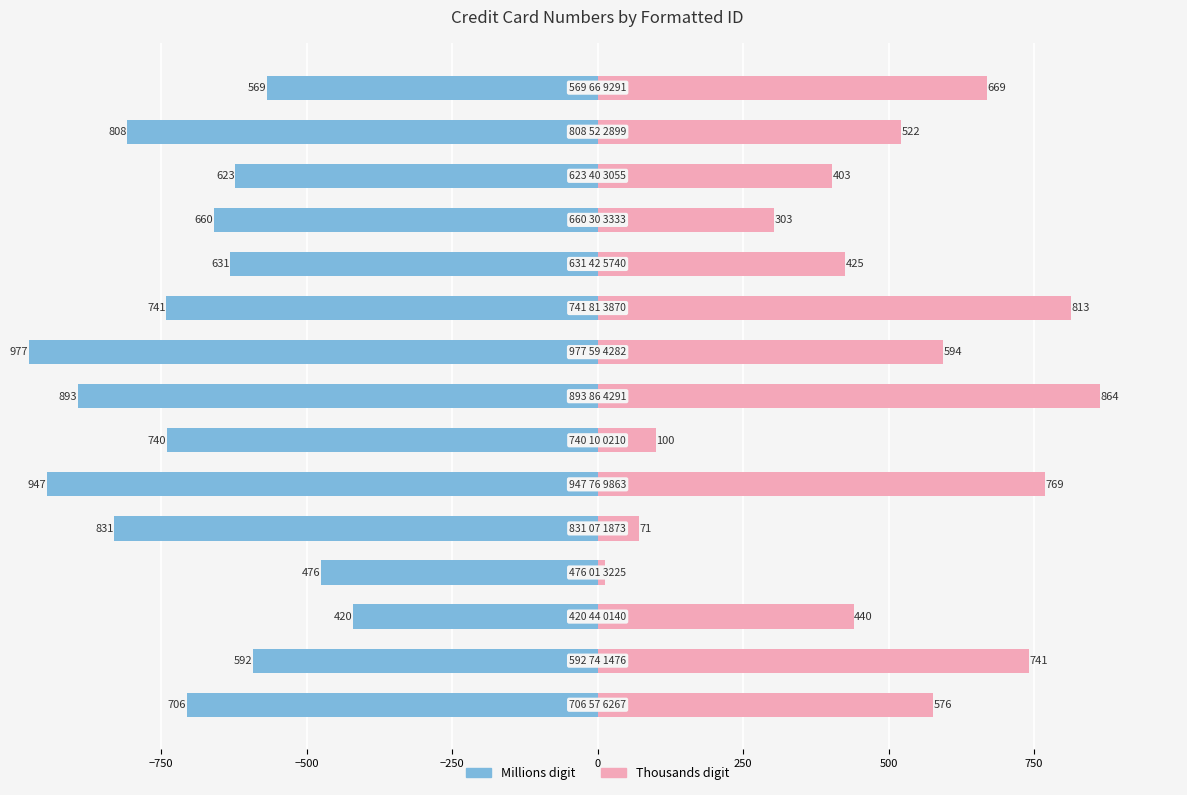

What is the value of the Millions digit bar at the 12th from the left?

-660